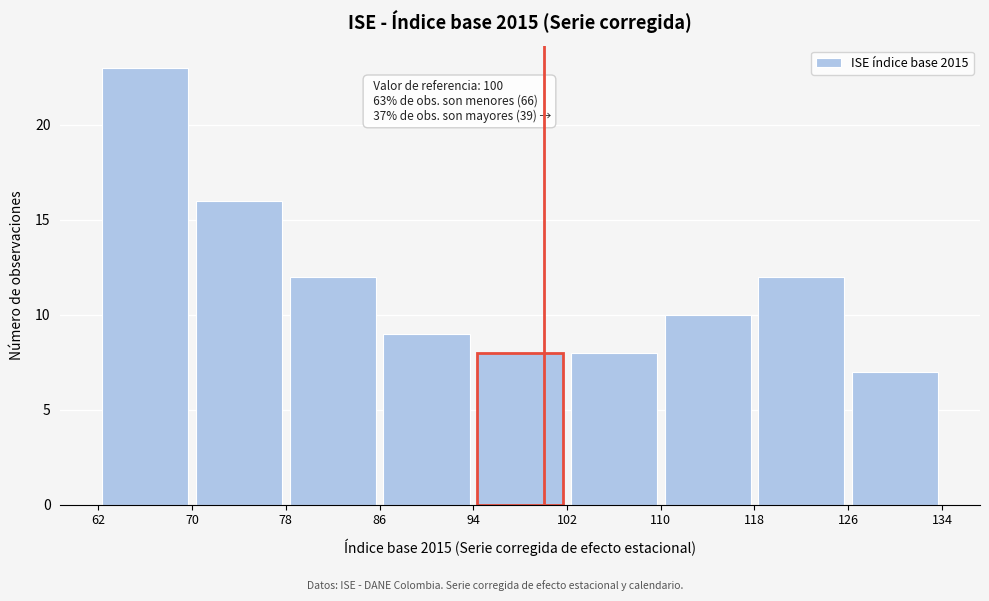

Which range on the x-axis has the tallest bar?

62 to 70